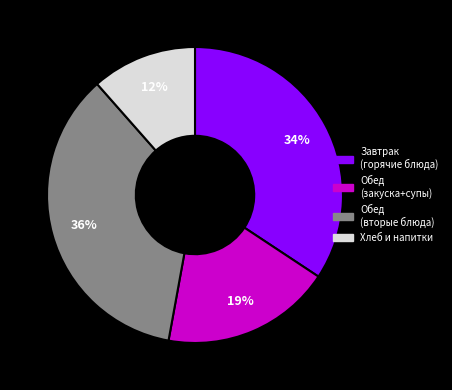

Does any single category account for the majority?

No